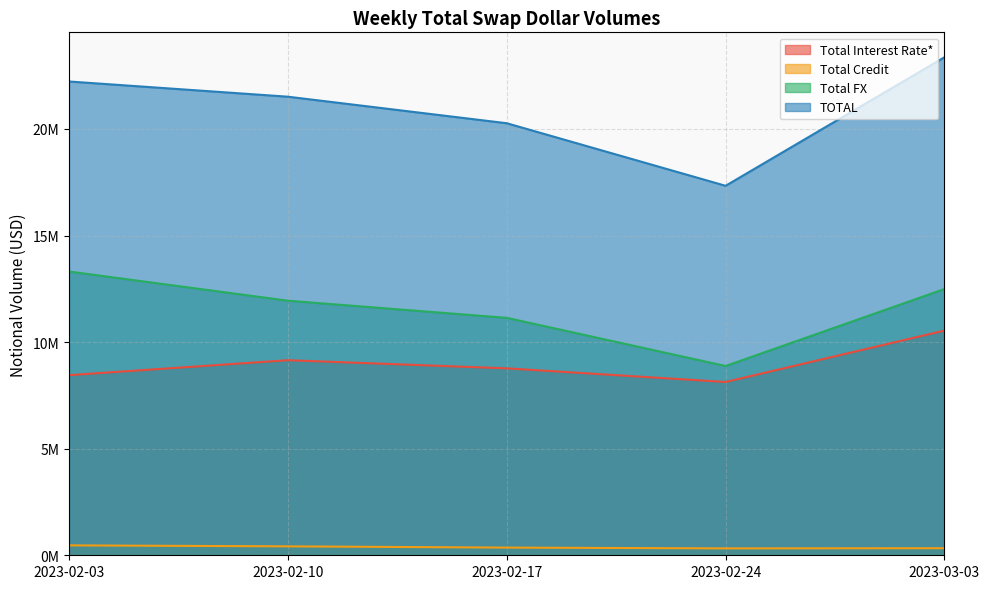

What is the label of the 1st point from the right?

2023-03-03